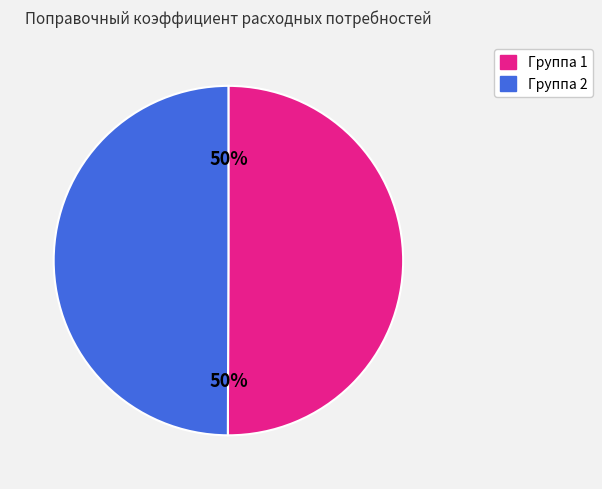

To the nearest percent, what is the average slice percentage?

50%